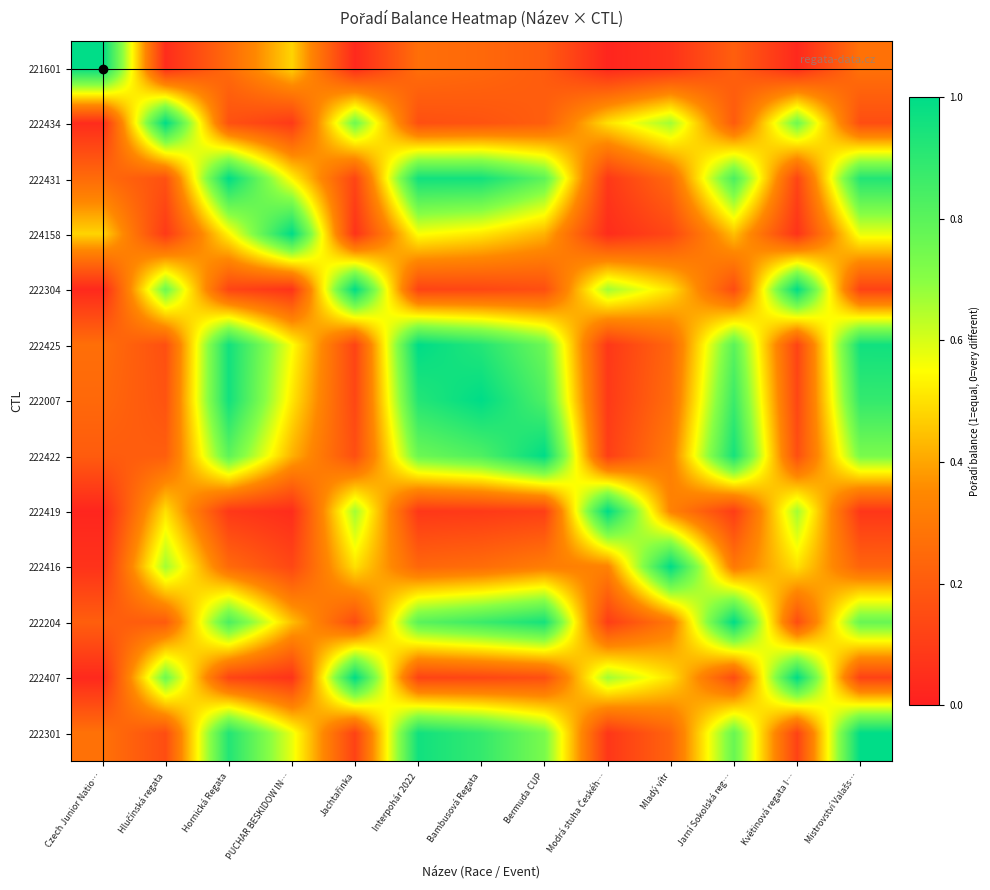

Count the number of categories in the chart.

13